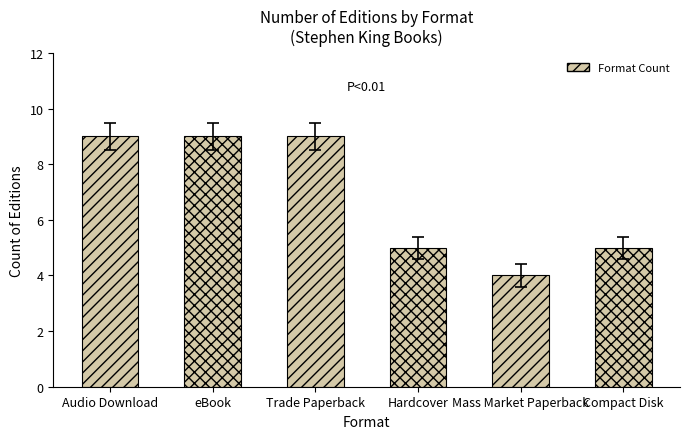

Reading right to left, list all the values displayed in this chart.

5	4	5	9	9	9